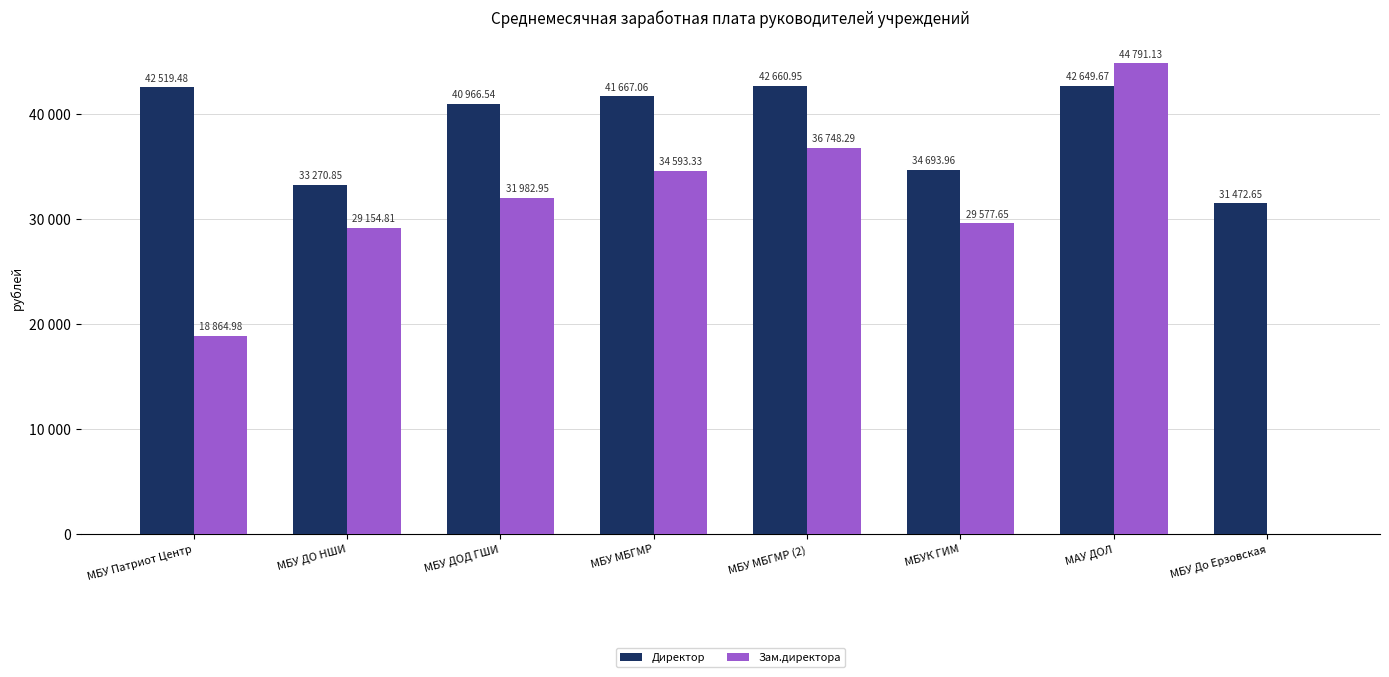

What is the spread (max minus min) of values at МАУ ДОЛ?

2141.5